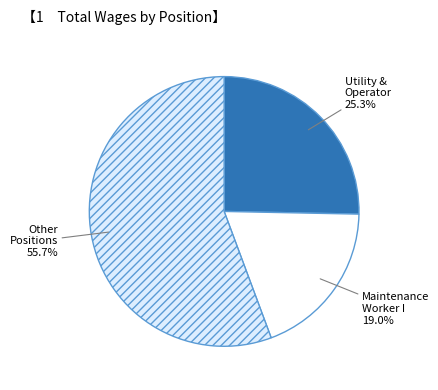

What is the smallest slice in the pie chart?

Other Positions